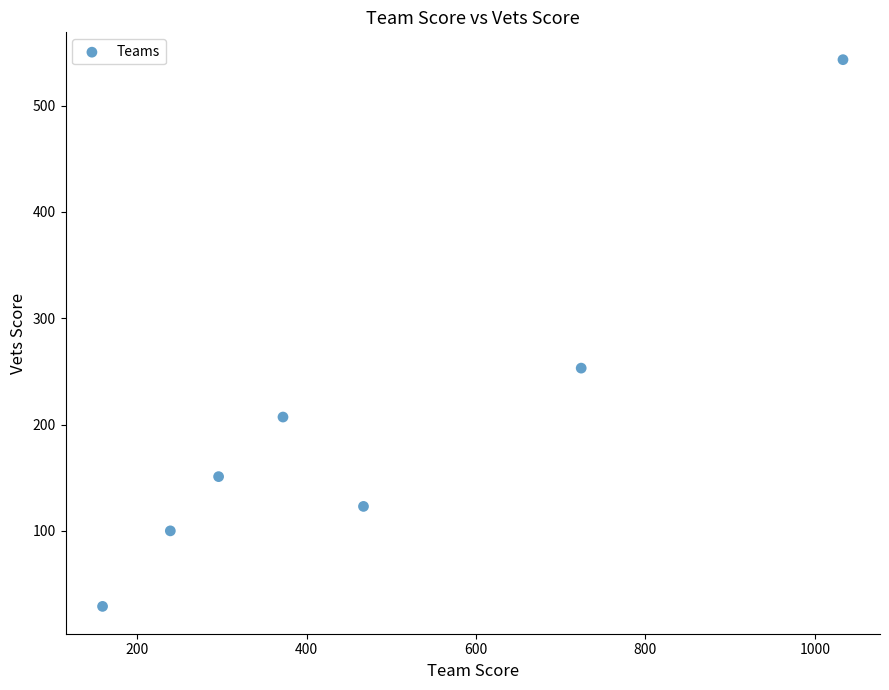

What is the average Y value?

200.9